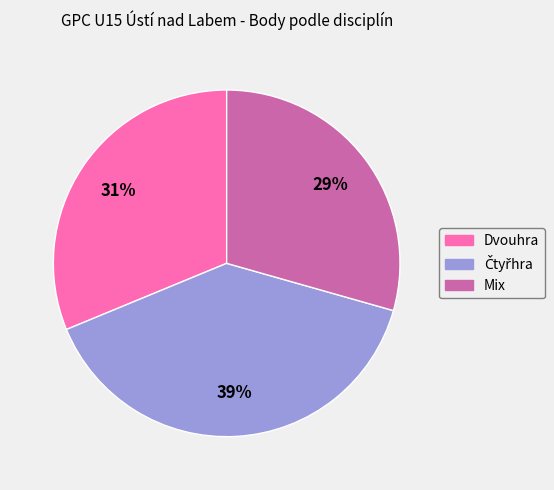

Is there any slice that represents more than half of the pie?

No